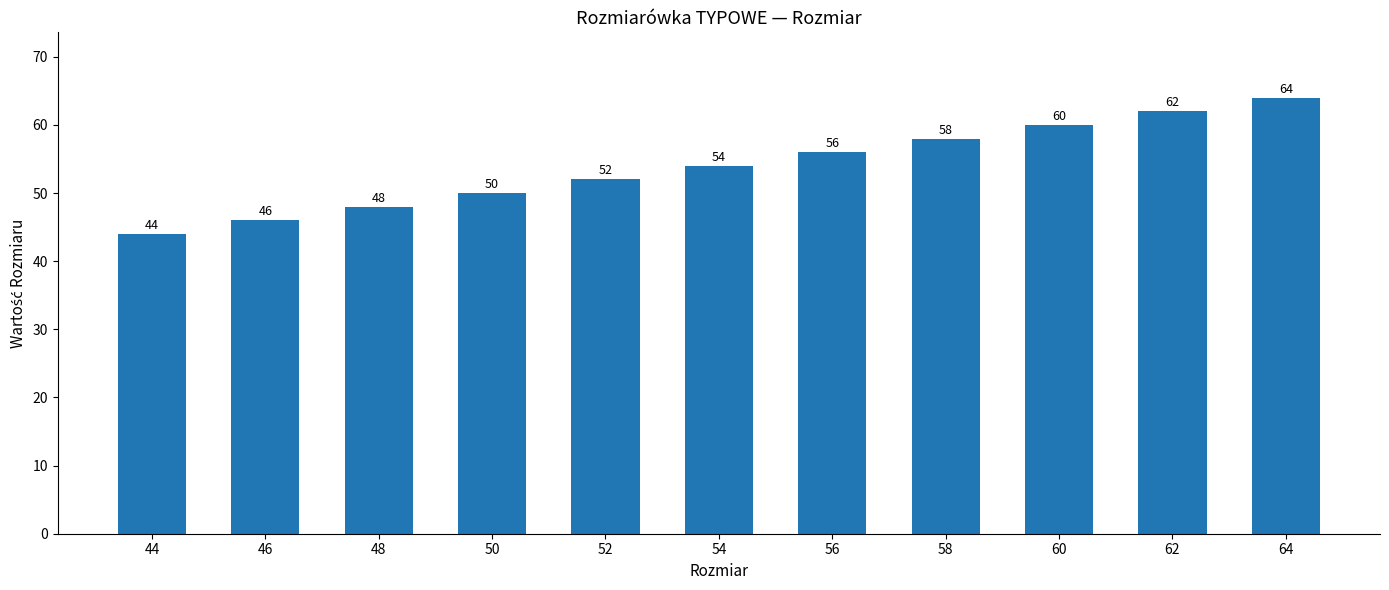

List the labels in order of value, smallest first.

44, 46, 48, 50, 52, 54, 56, 58, 60, 62, 64